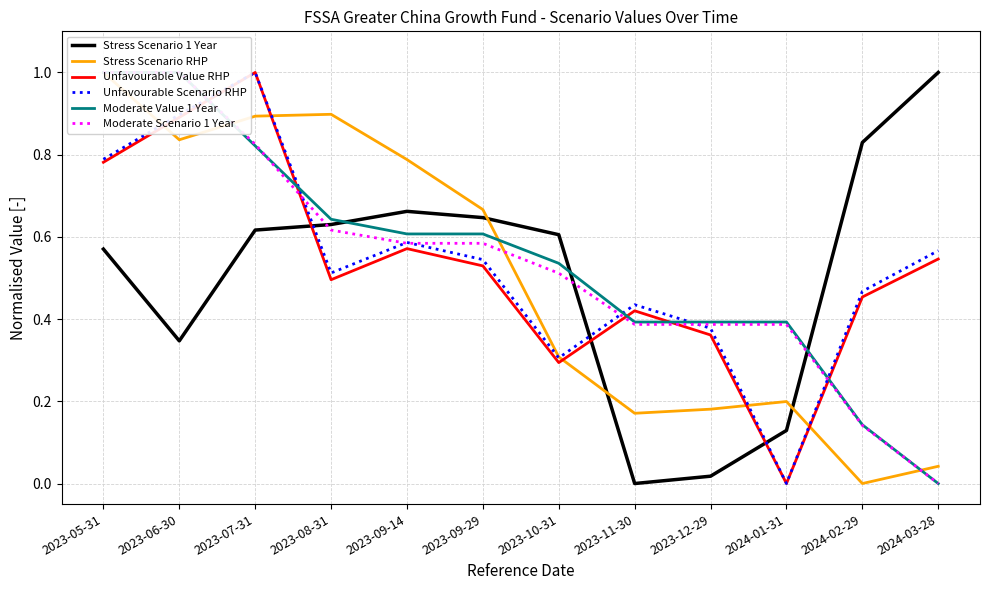

Which label corresponds to the smallest value in the chart?

2023-11-30